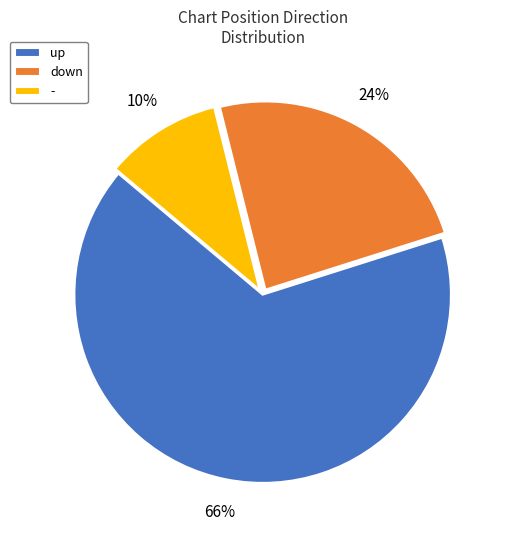

Does - account for over 50% of the chart?

No